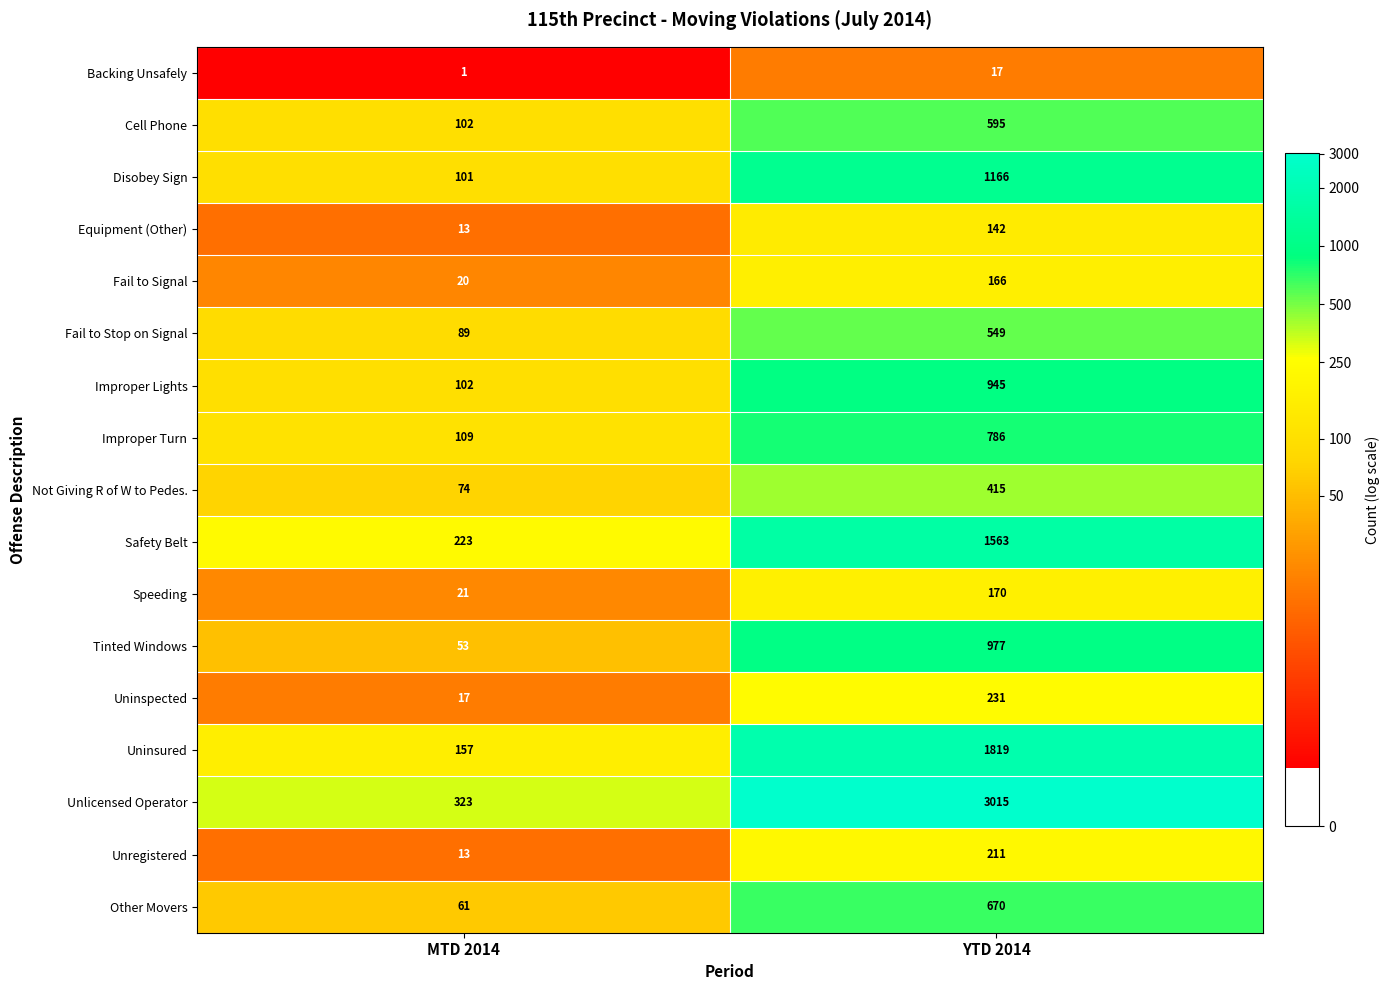

Where is Equipment (Other) nearest to the value 77?

MTD 2014